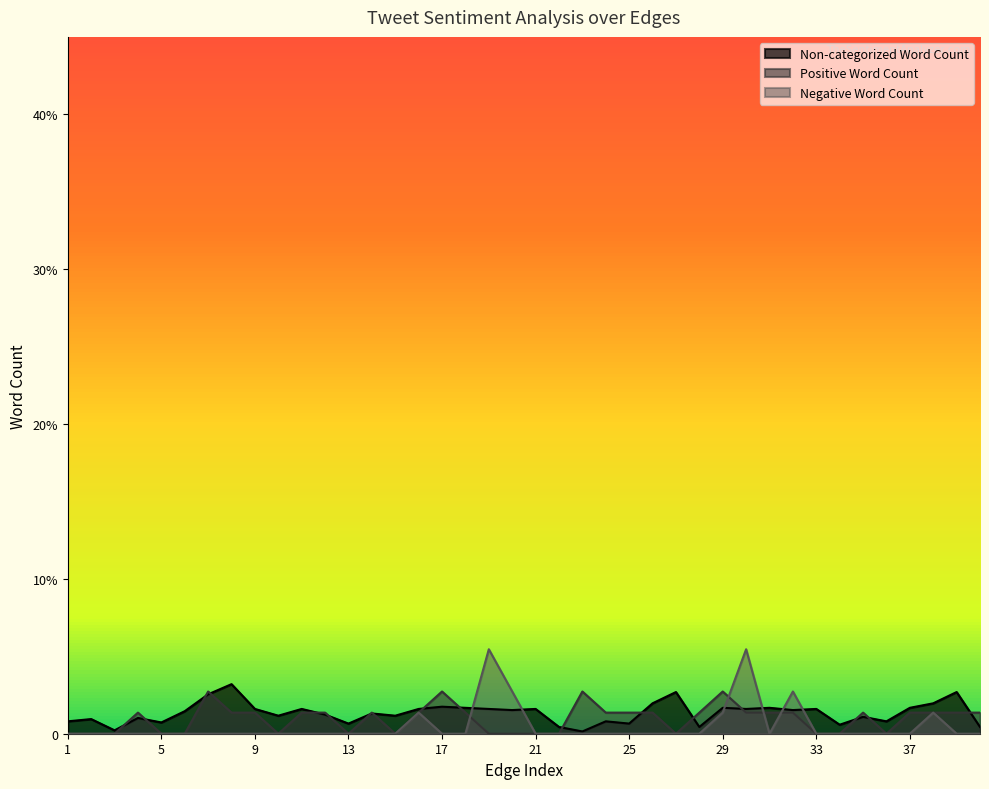

What are all the series names shown in the legend?

Non-categorized Word Count, Positive Word Count, Negative Word Count